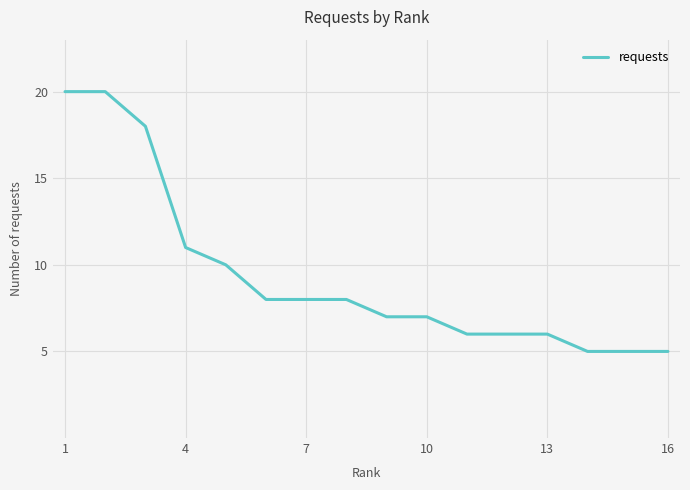

What is the minimum value shown in the chart?

5